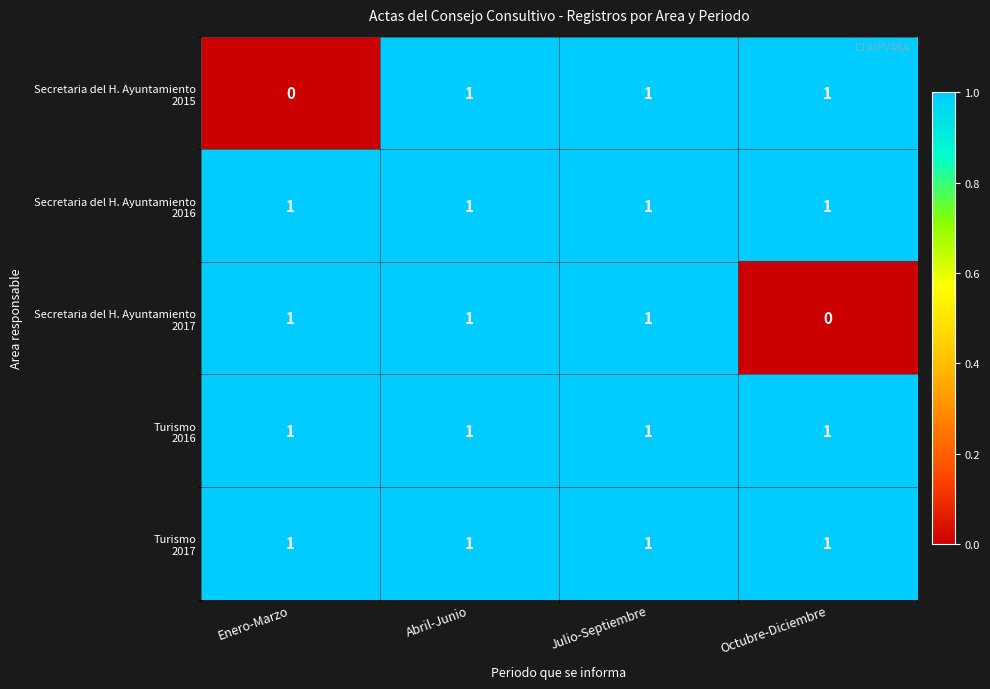

What is the total value across all series at Abril-Junio?

5